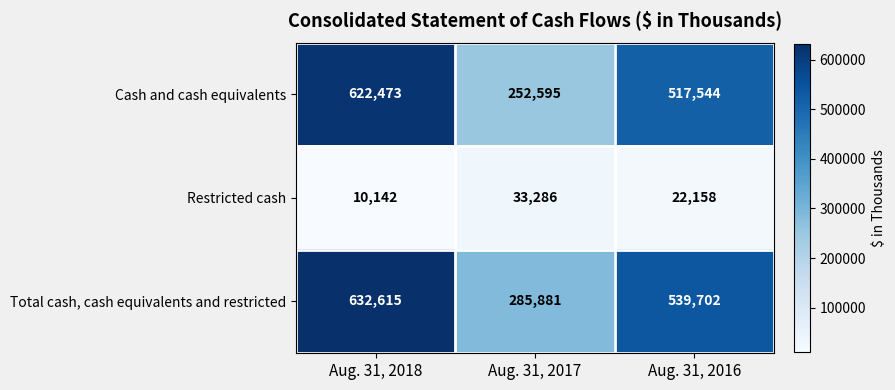

What is the average value of the Total cash, cash equivalents and restricted series?

486066